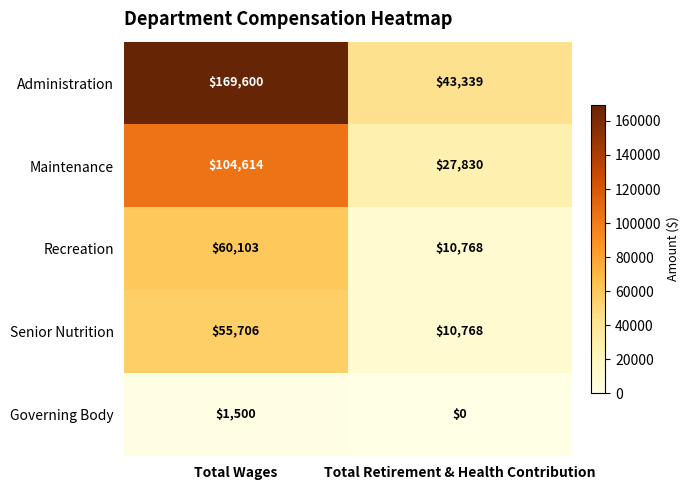

At which category does the chart reach its minimum across all series?

Total Retirement & Health Contribution